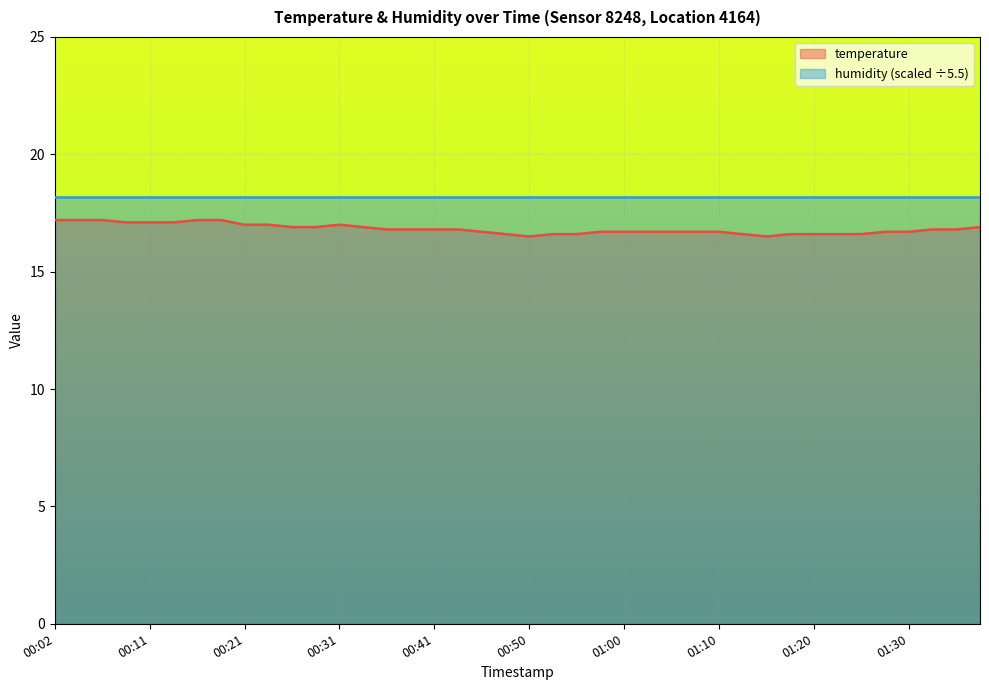

At which label is the value closest to 16?

00:50